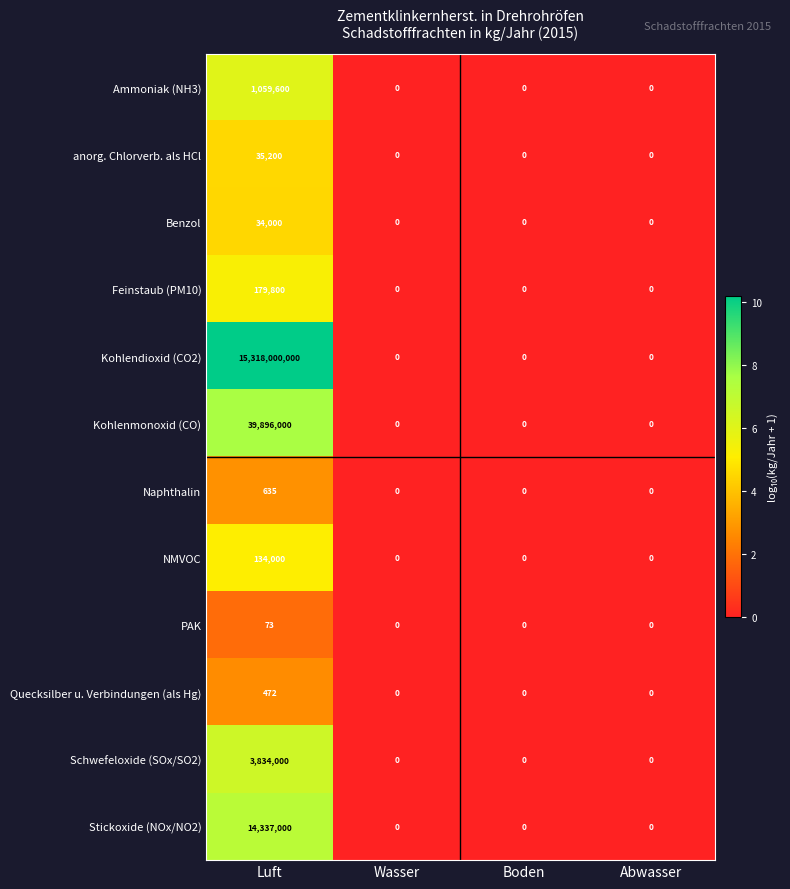

True or false: Quecksilber u. Verbindungen (als Hg) has a value of 472 at Luft.

True